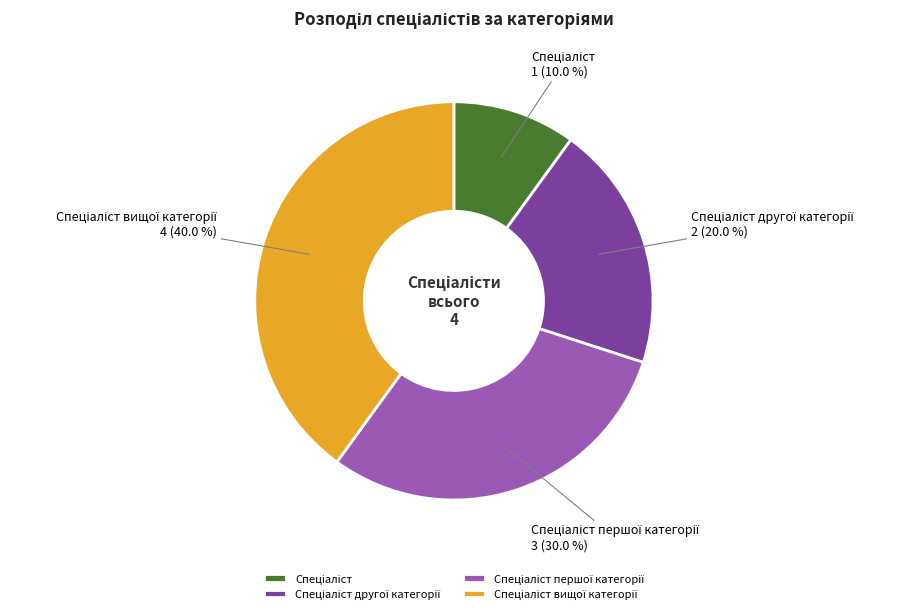

To the nearest percent, what is the difference between the largest and smallest slice percentages?

30%